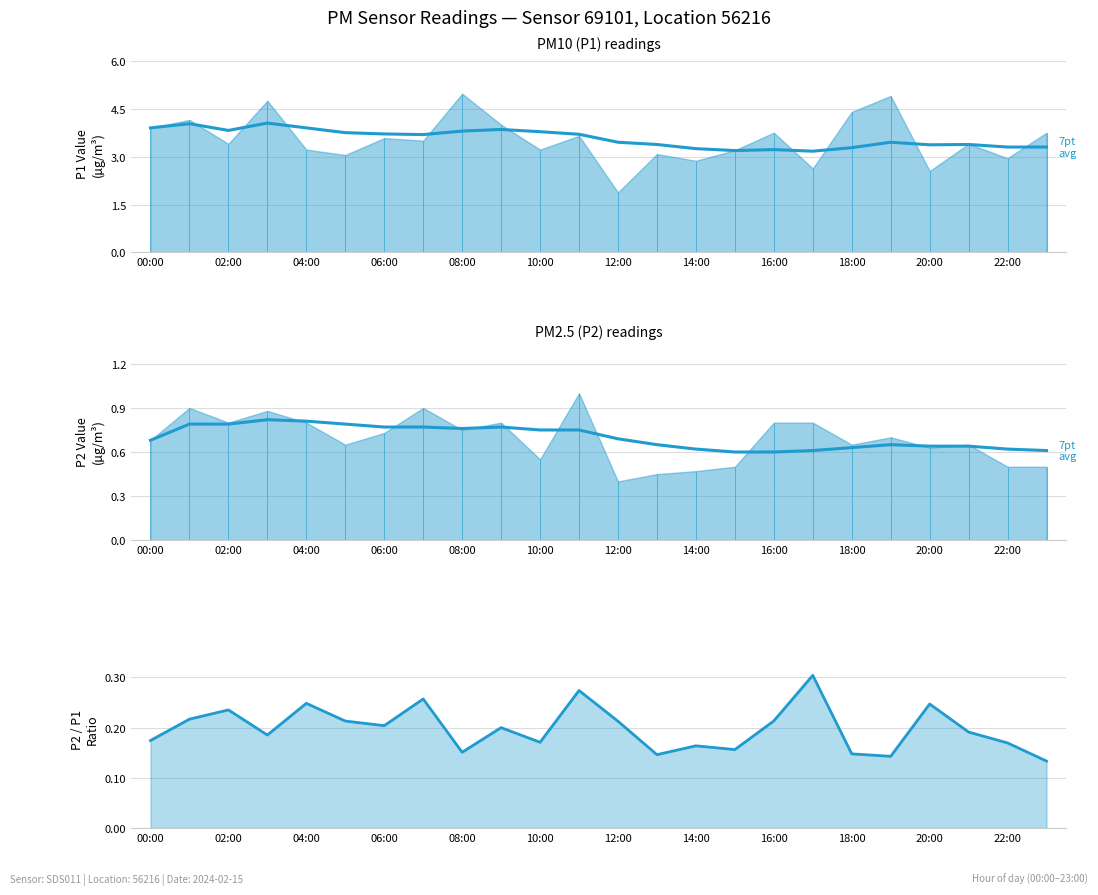

Is it true that the value at 20:00 is 0.6?

True